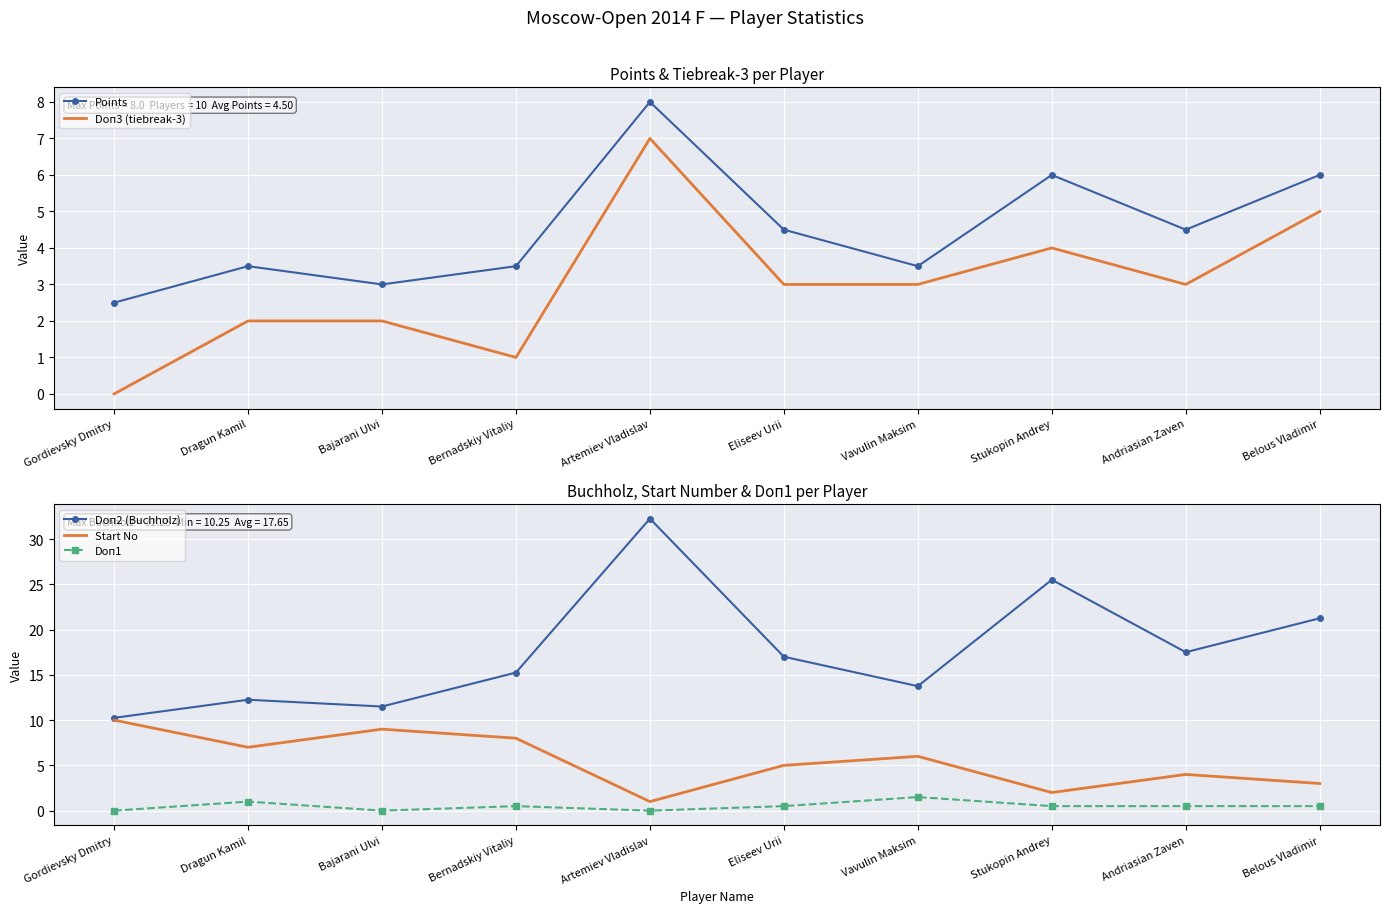

How many values in the Doп1 series exceed 0?

7